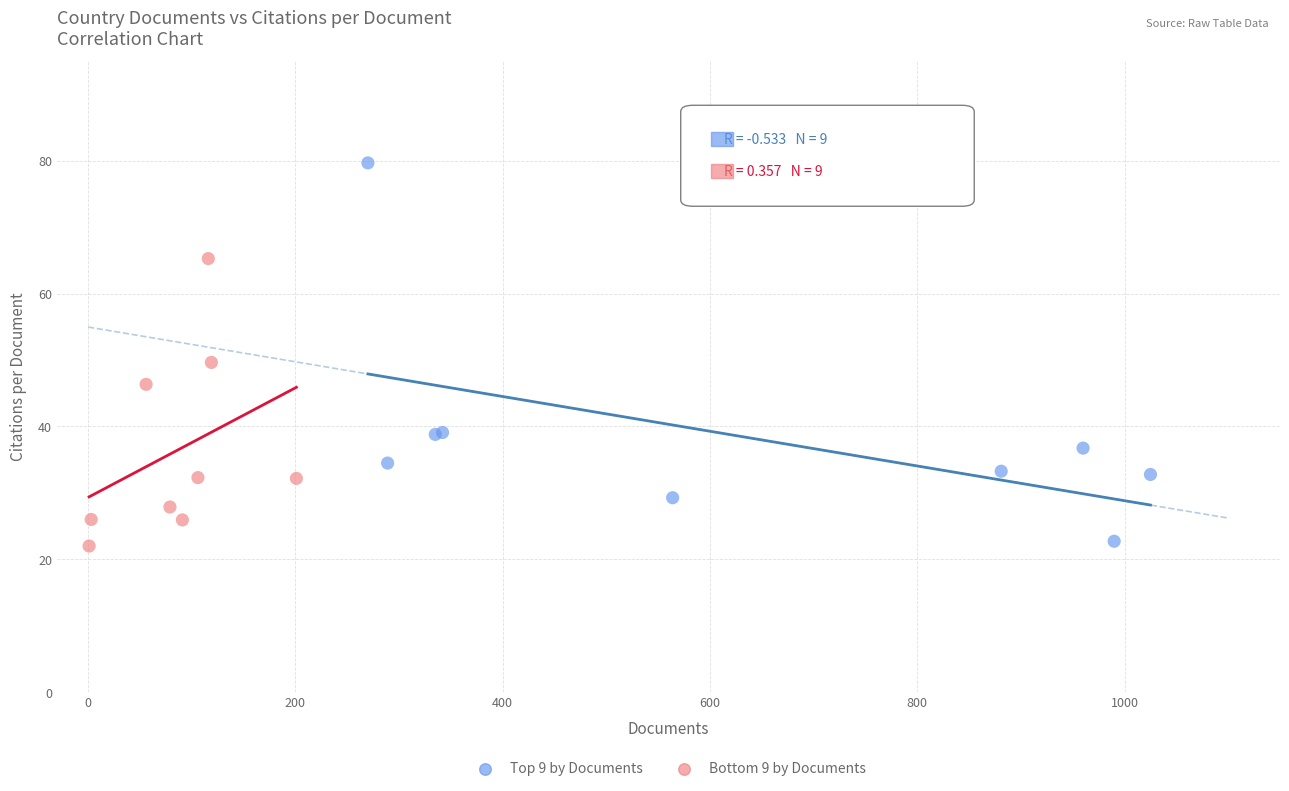

Which series contains the highest Y value?

Top 9 by Documents